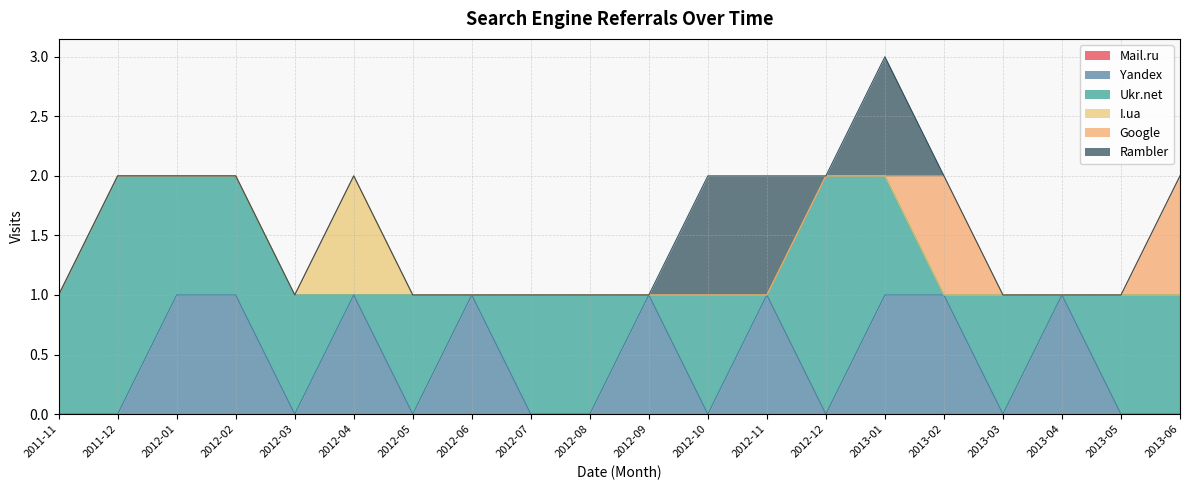

The value of Yandex at 2012-01 is 2. True or false?

False